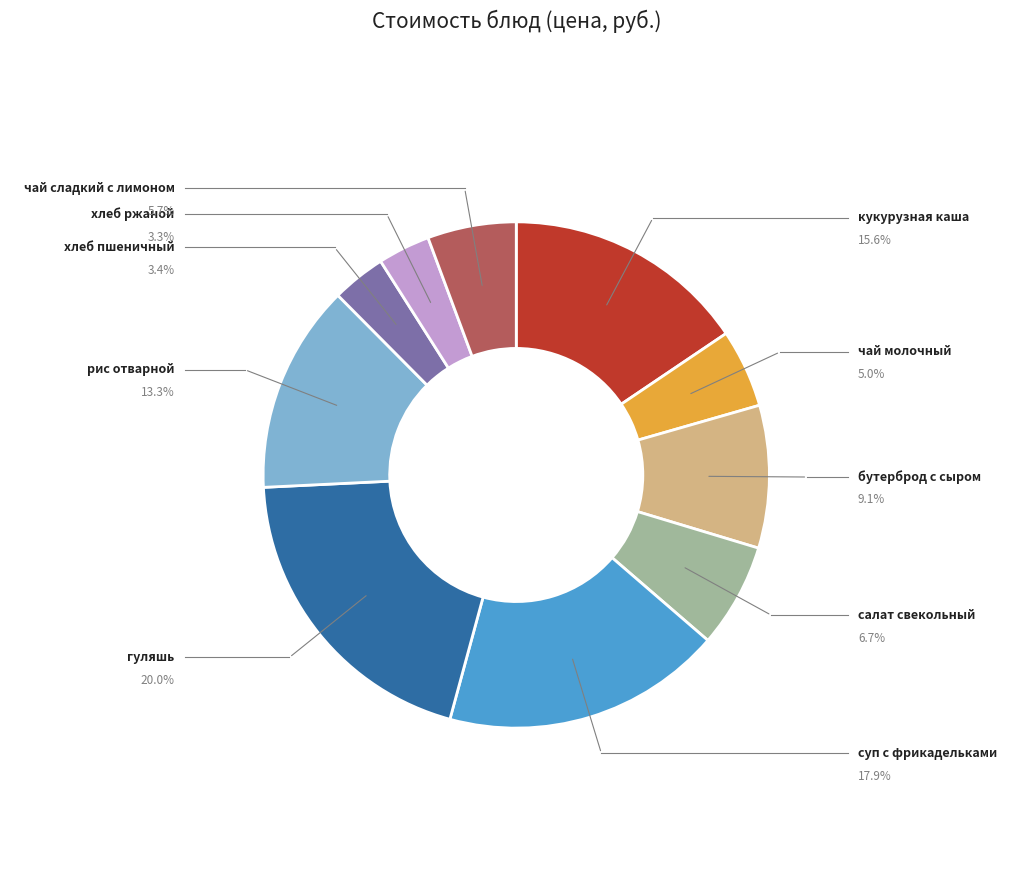

To the nearest percent, what is the difference between the суп с фрикадельками and рис отварной slice percentages?

5%